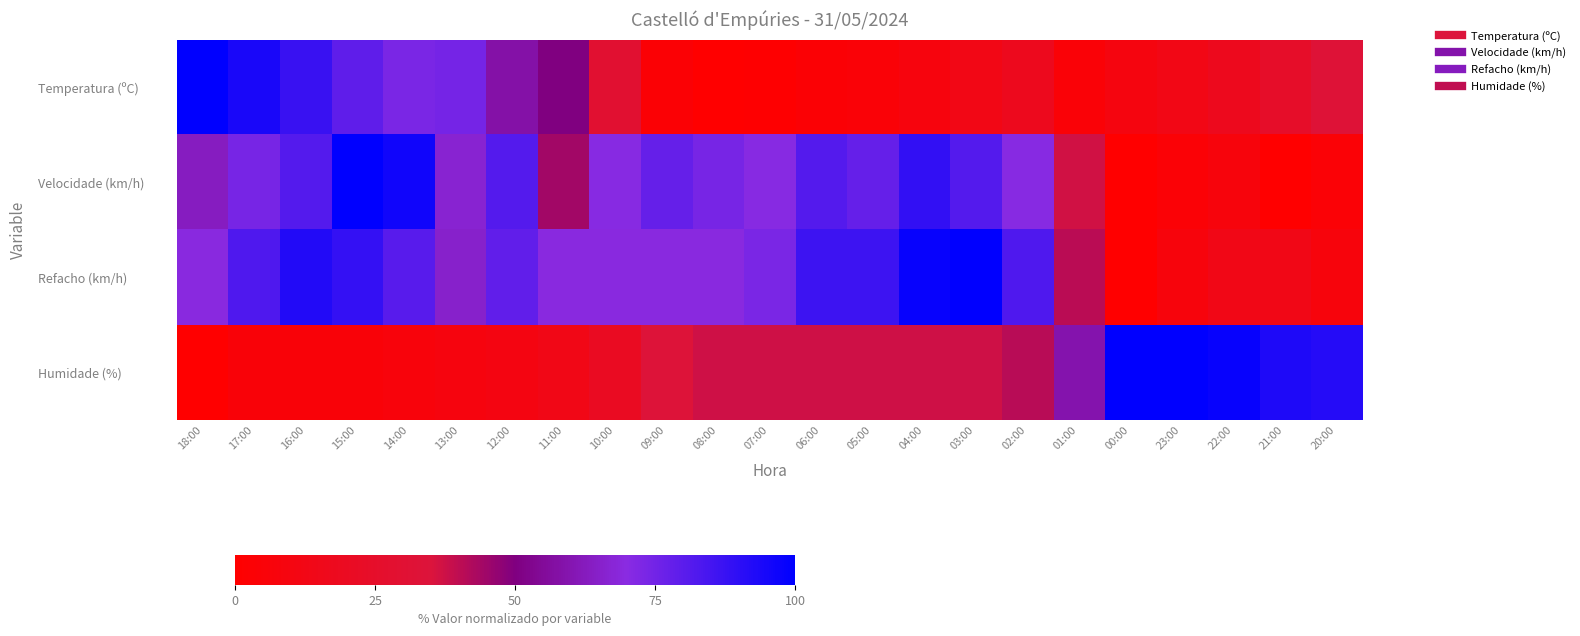

What is the difference between the highest and lowest values at 22:00?

90.9